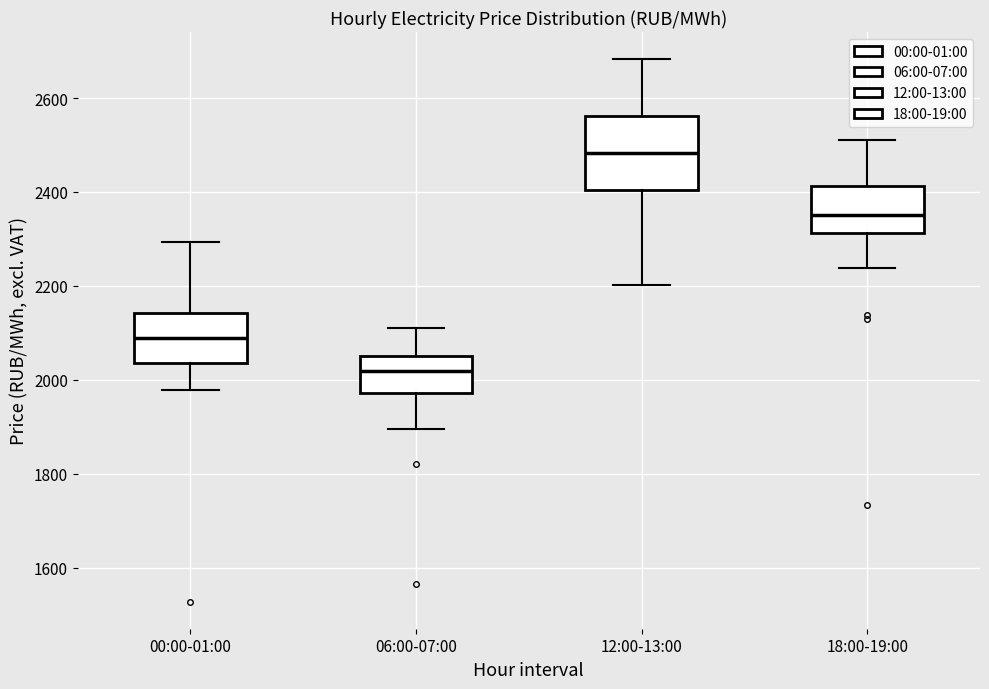

Where does the lower whisker of the box for 12:00-13:00 end on the y-axis? The values are not printed on the chart, so give them approximately, as read against the axis.

2200